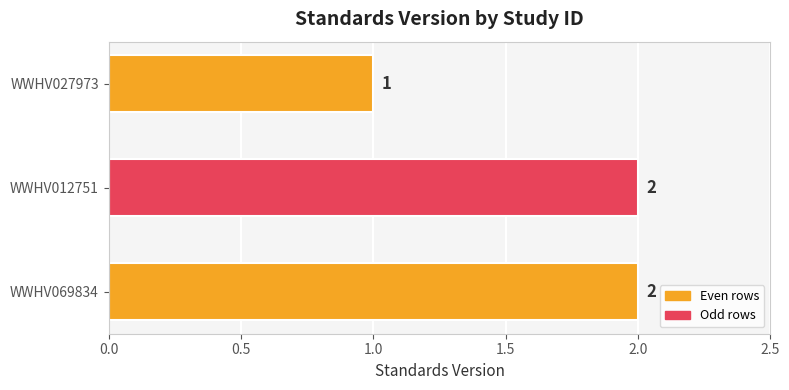

What is the minimum value shown in the chart?

1